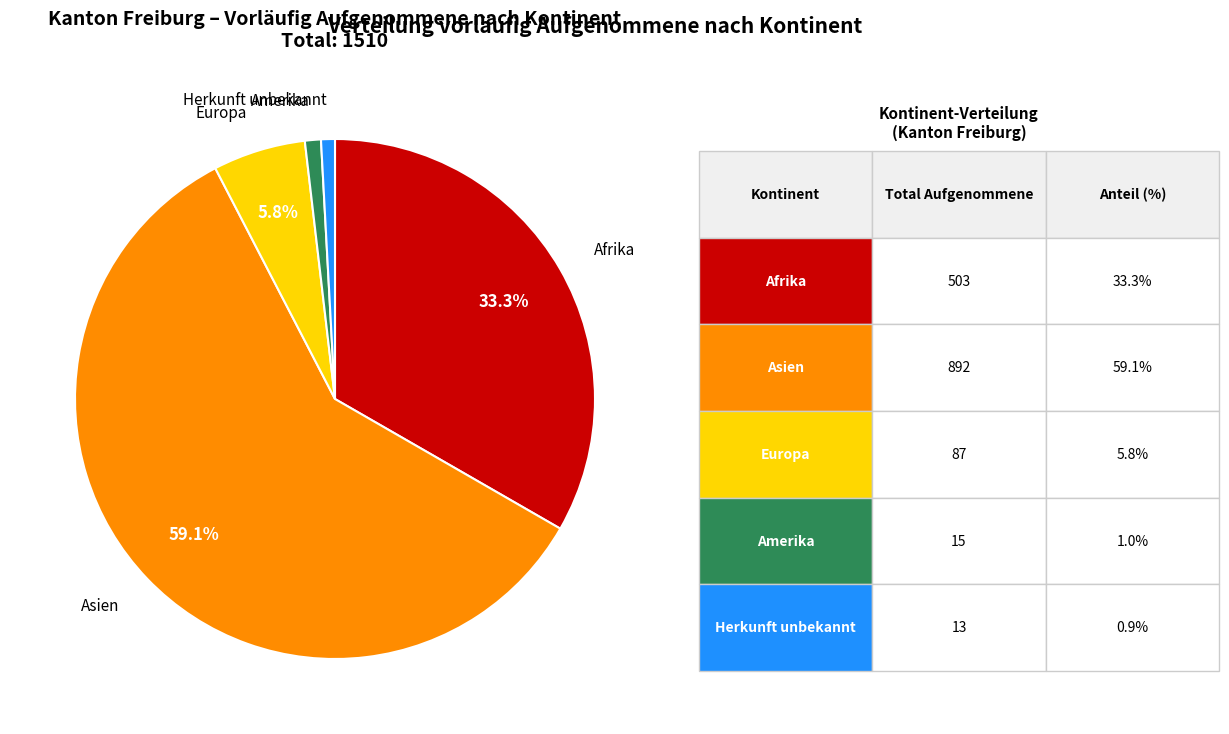

Is there a majority slice in this chart?

Yes